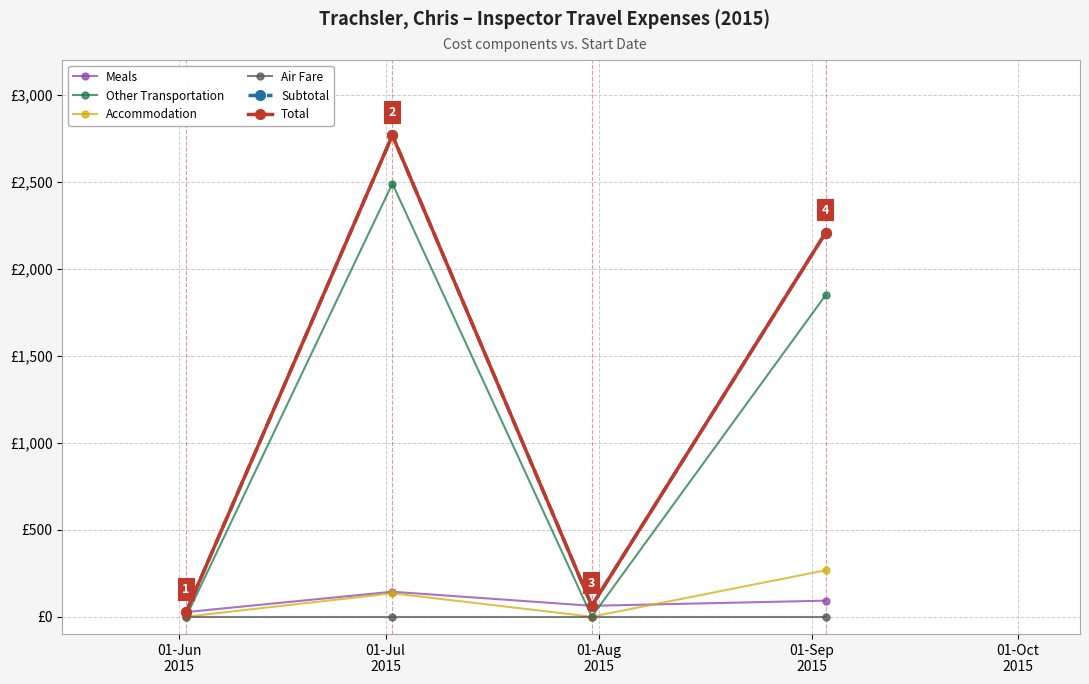

What is the label of the 1st point from the left?

01-Jun
2015